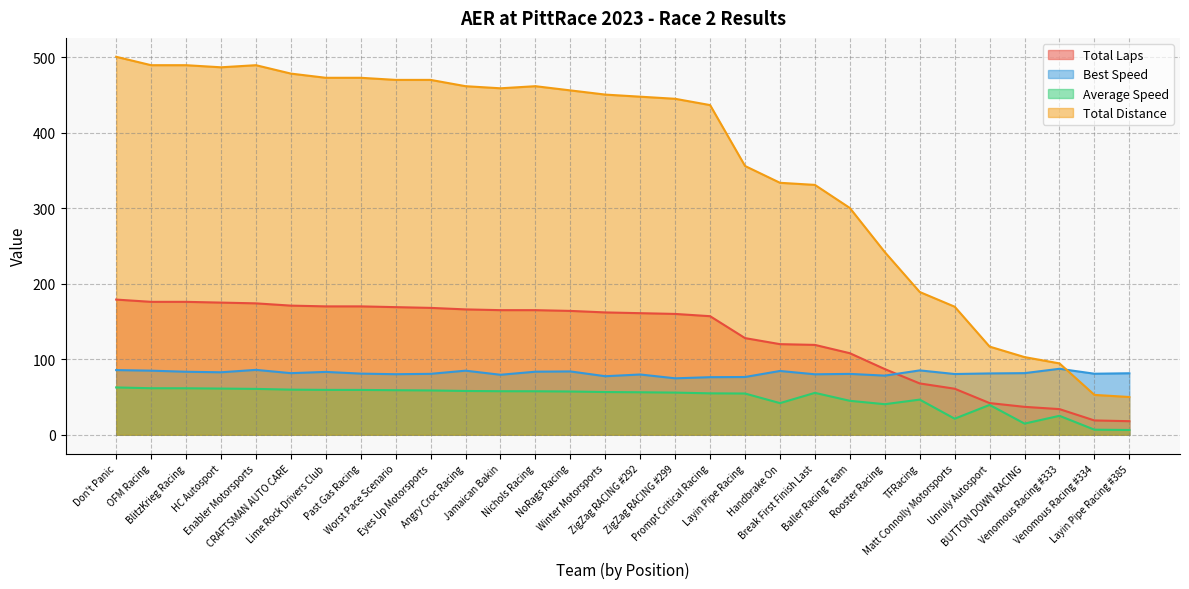

What is the average value of the Best Speed series?

81.6